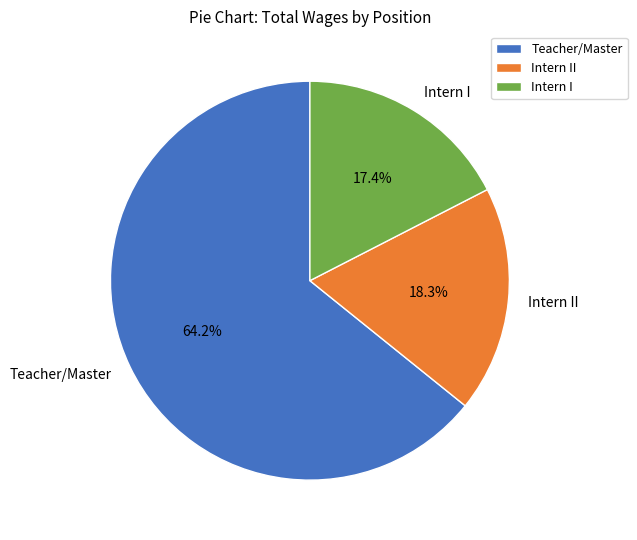

What is the smallest slice in the pie chart?

Intern I